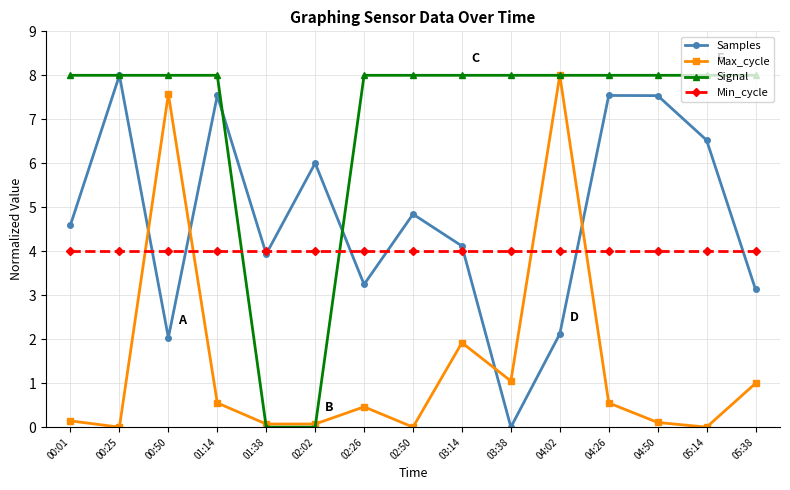

The value of Samples at 02:26 is 3.2. True or false?

True